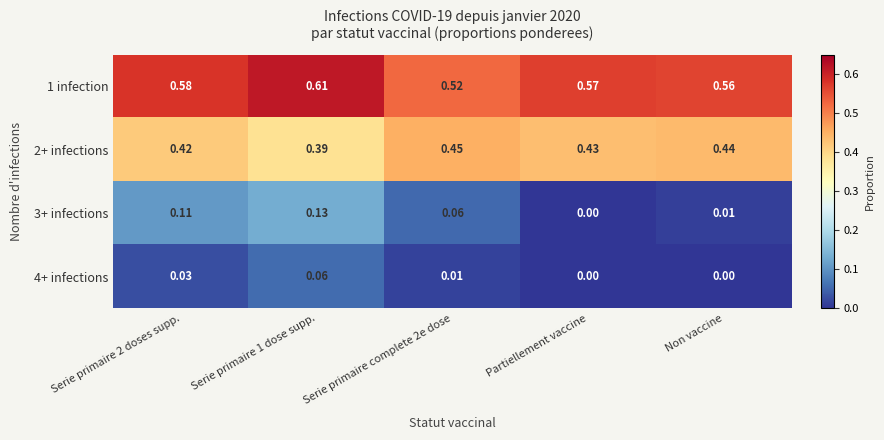

Is the value of 4+ infections at Serie primaire complete 2e dose greater than the value of 2+ infections at Serie primaire complete 2e dose?

No